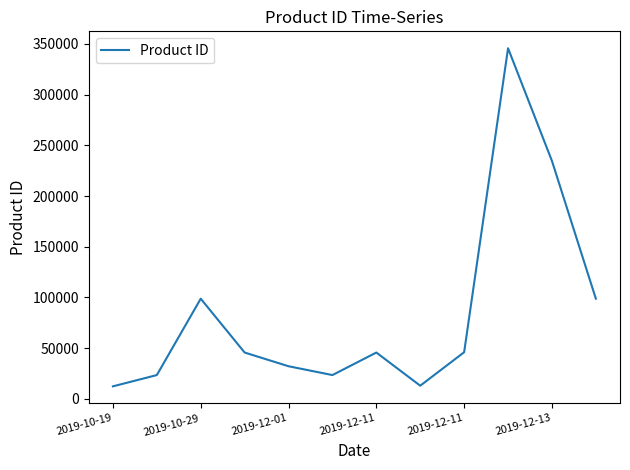

What is the difference between the maximum and minimum values?

333333